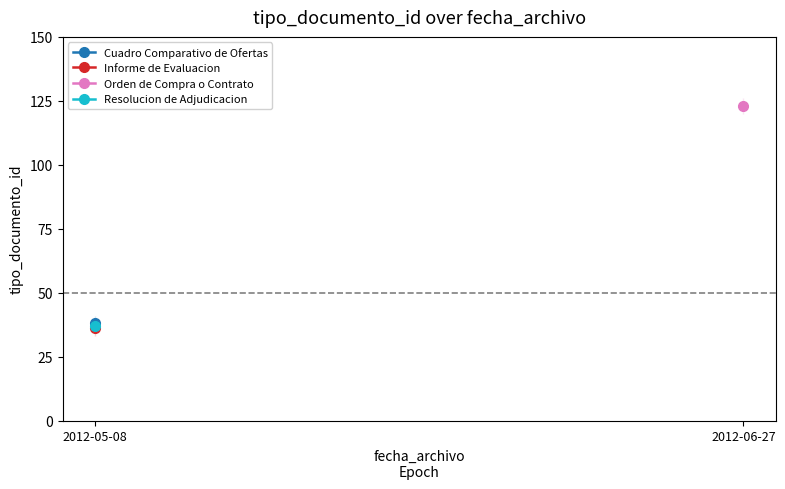

Does the chart have visible grid lines?

No